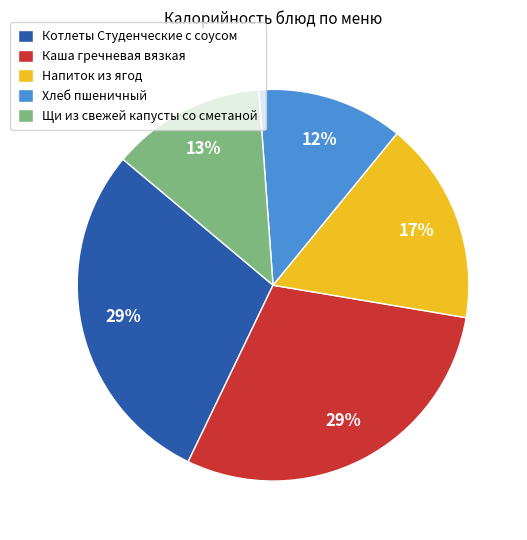

Is it true that Котлеты Студенческие с соусом is 35% of the pie?

False